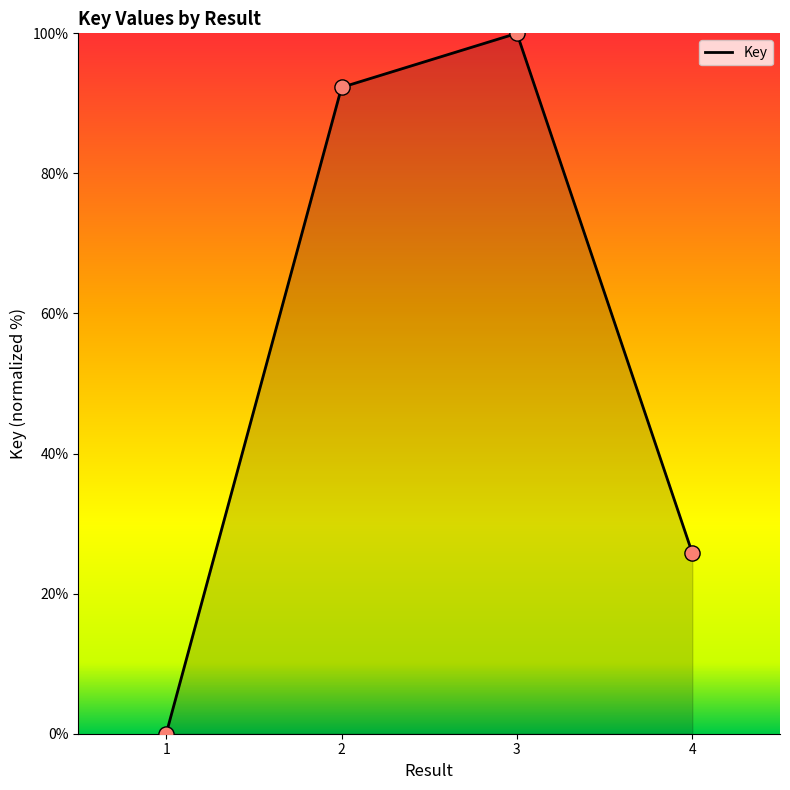

Between 1 and 3, which is larger?

3